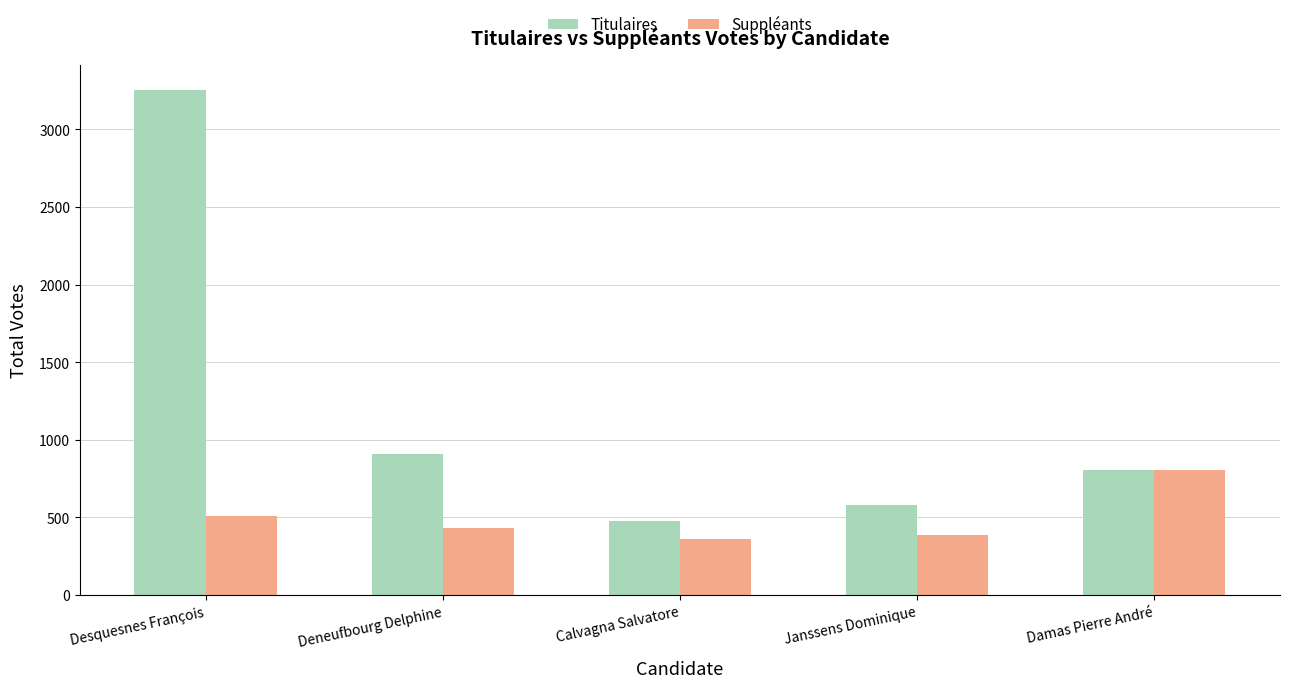

What is the difference between the maximum and minimum values in the Titulaires series?

2771